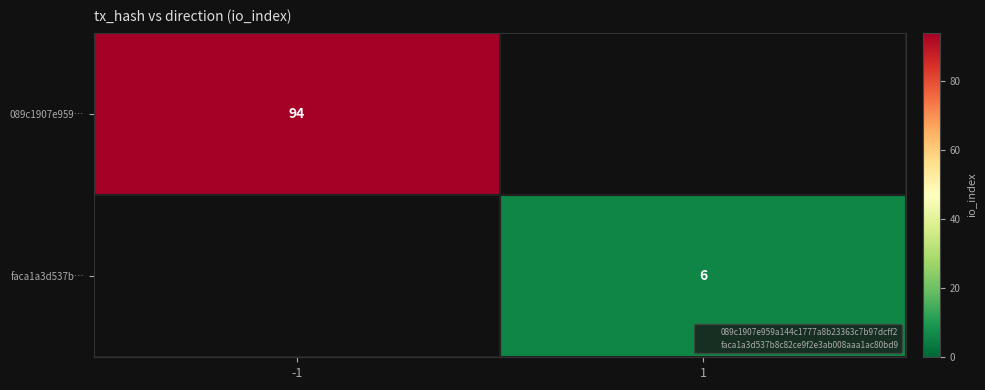

At how many categories does at least one series exceed 21?

1